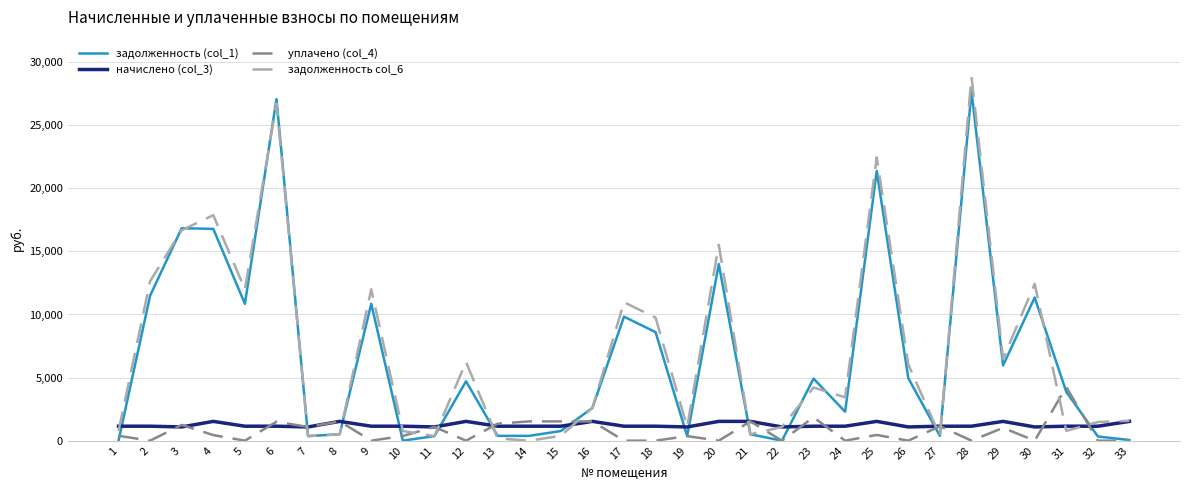

What is the total value across all series at 18?

19496.8